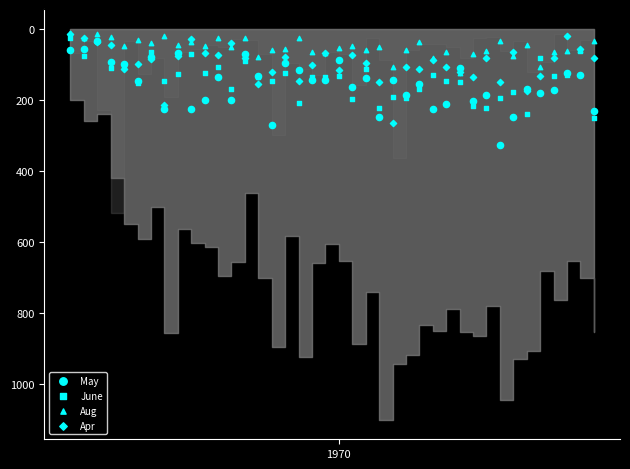

Which series reaches the maximum Y coordinate?

May